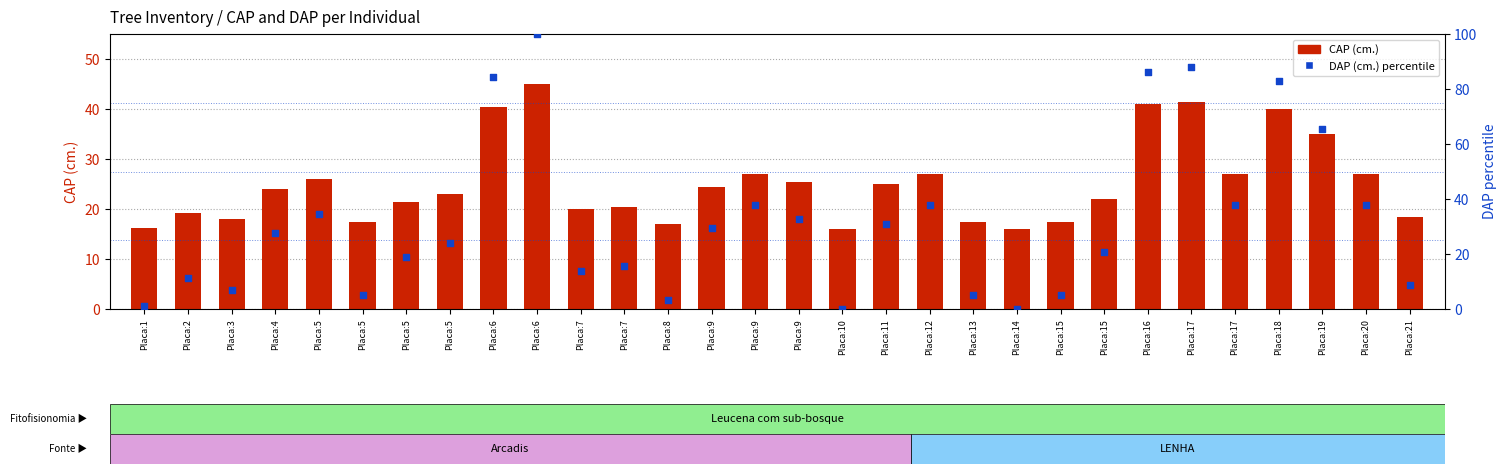

At how many categories does at least one series exceed 30?

13